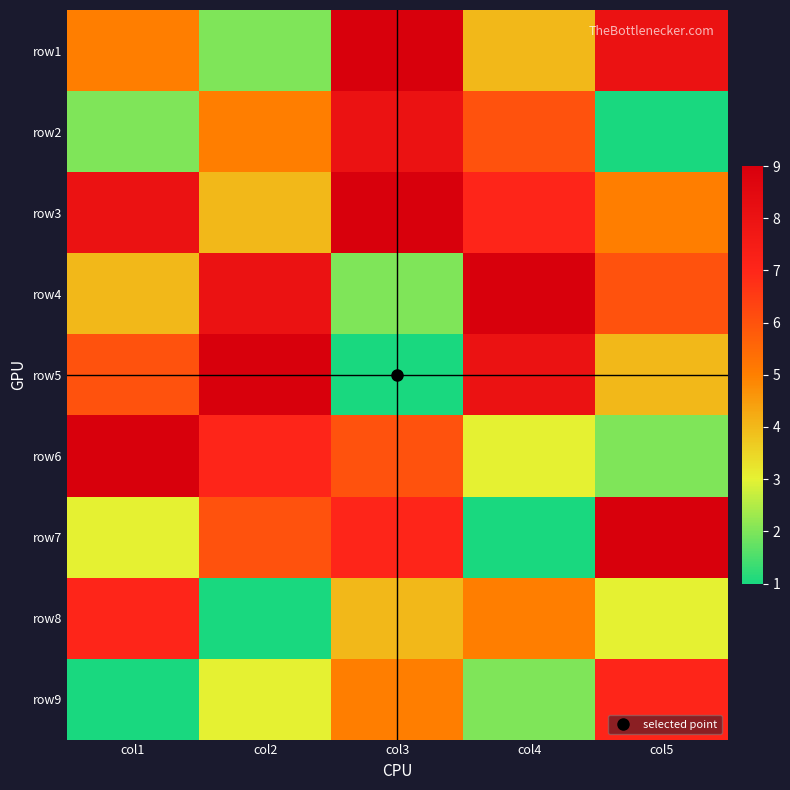

Between col4 and col3, which is larger?

col3